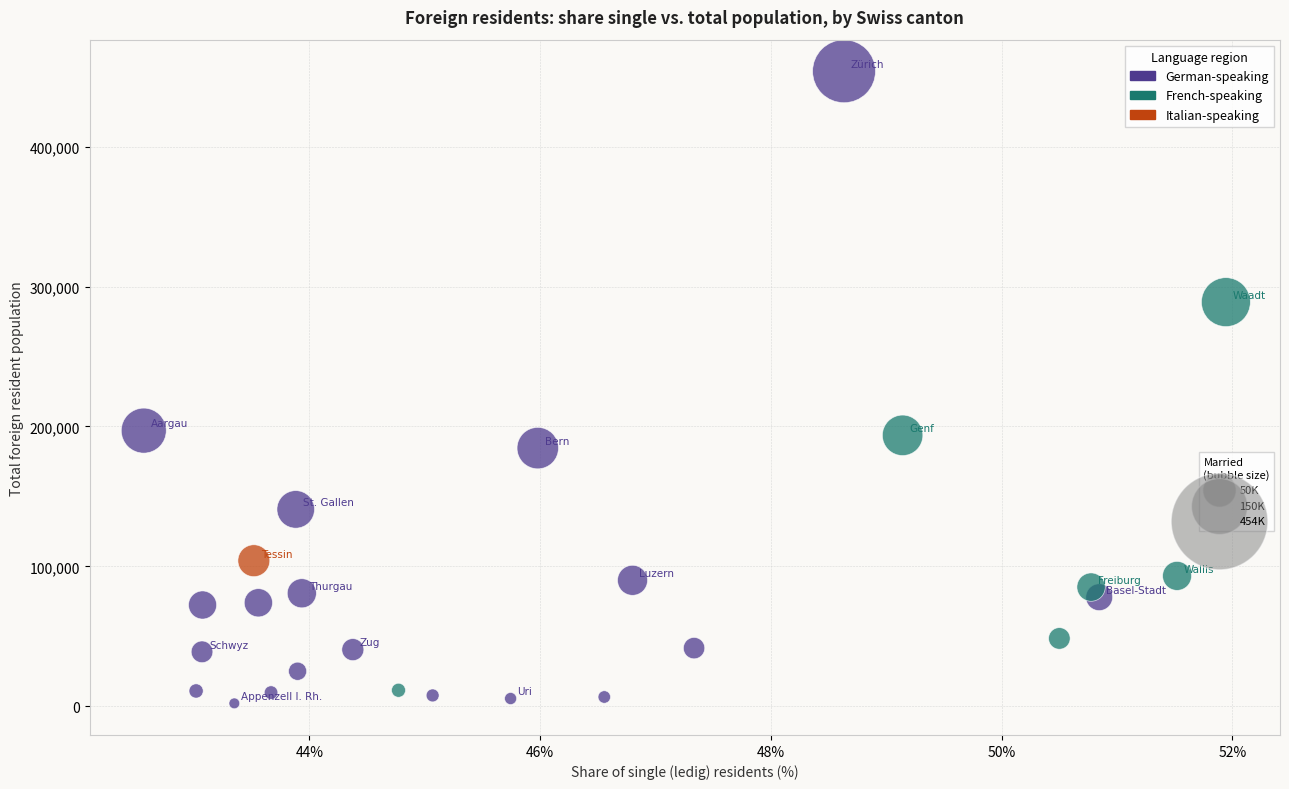

What is the range of Y values (max minus min)?

452030